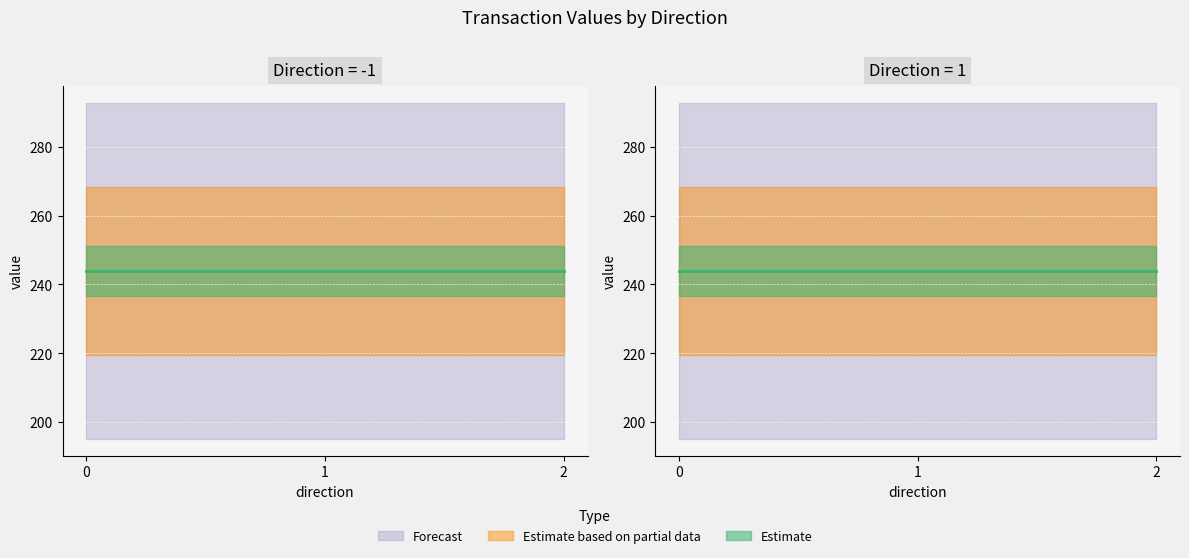

Does the chart display data point markers on the line(s)?

No